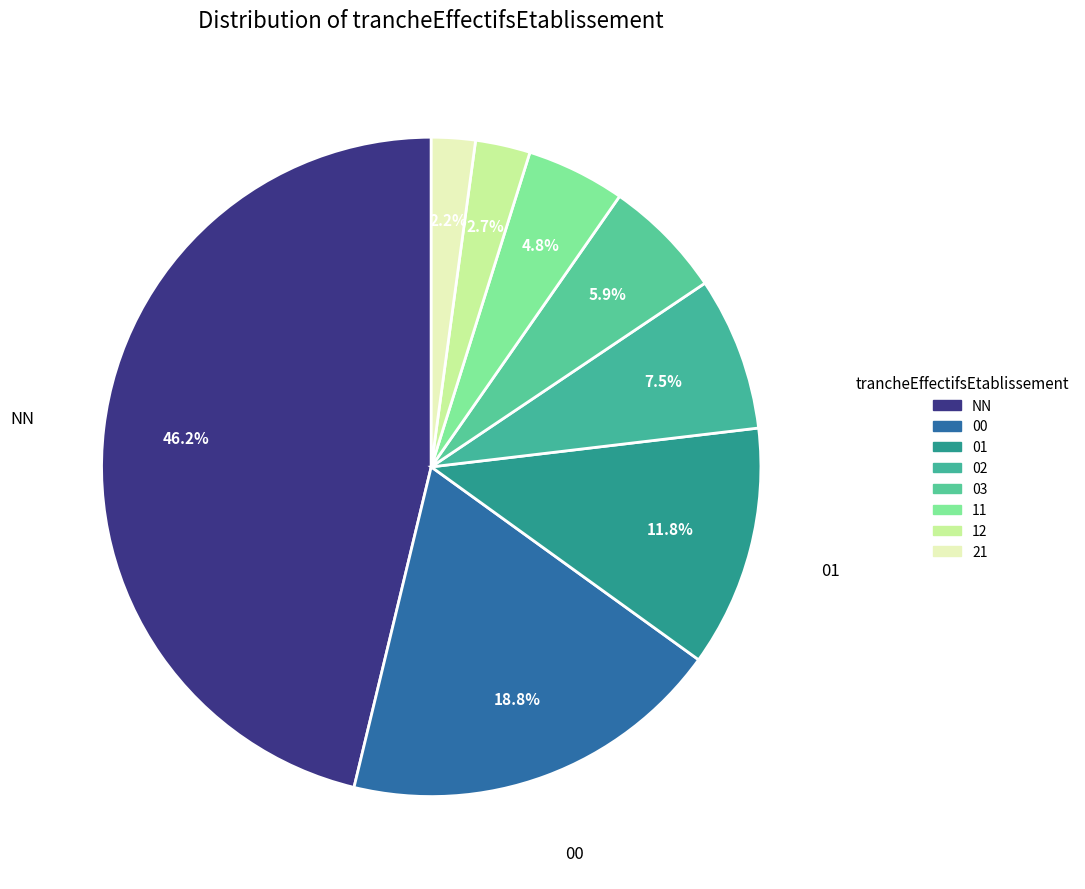

Between 12 and 01, which is larger?

01